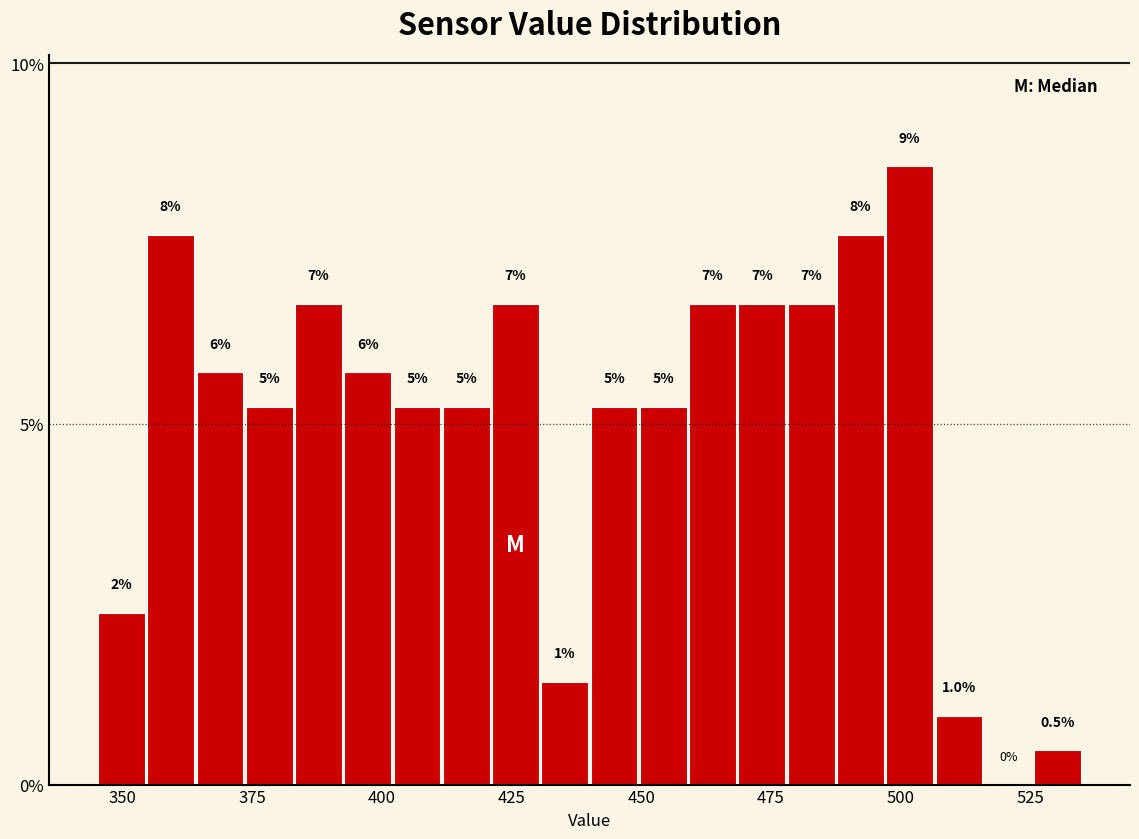

Around what value on the x-axis is the tallest bar? Give the approximate position of its centre, as read against the axis.

500